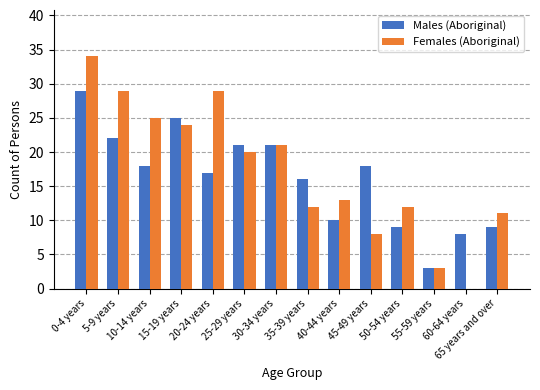

What is the sum of the Females (Aboriginal) values at 35-39 years and 5-9 years?

41